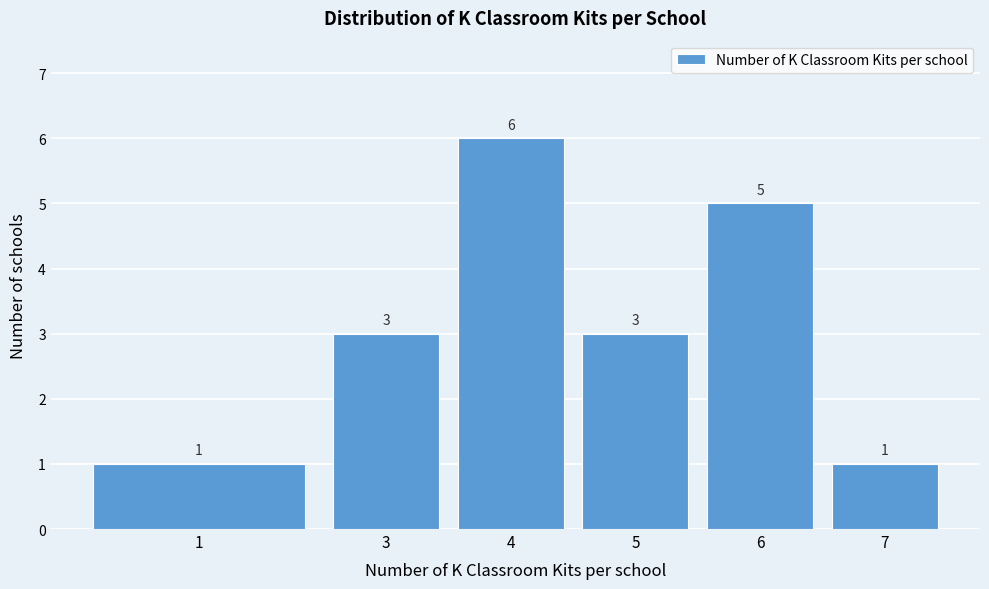

Reading left to right, what are all the values shown in this chart?

1=1	3=3	4=6	5=3	6=5	7=1